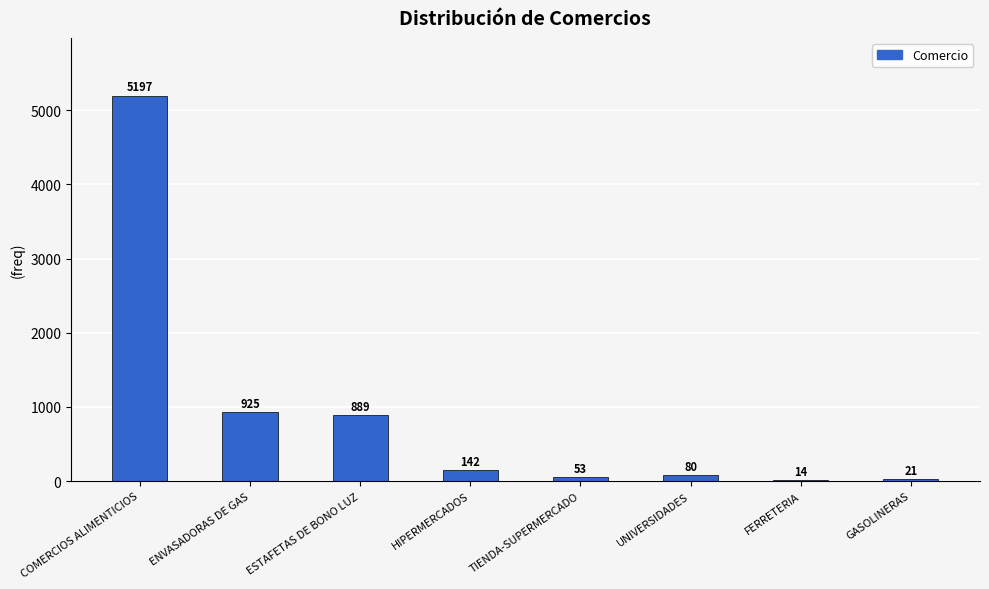

Between TIENDA-SUPERMERCADO and ESTAFETAS DE BONO LUZ, which is larger?

ESTAFETAS DE BONO LUZ